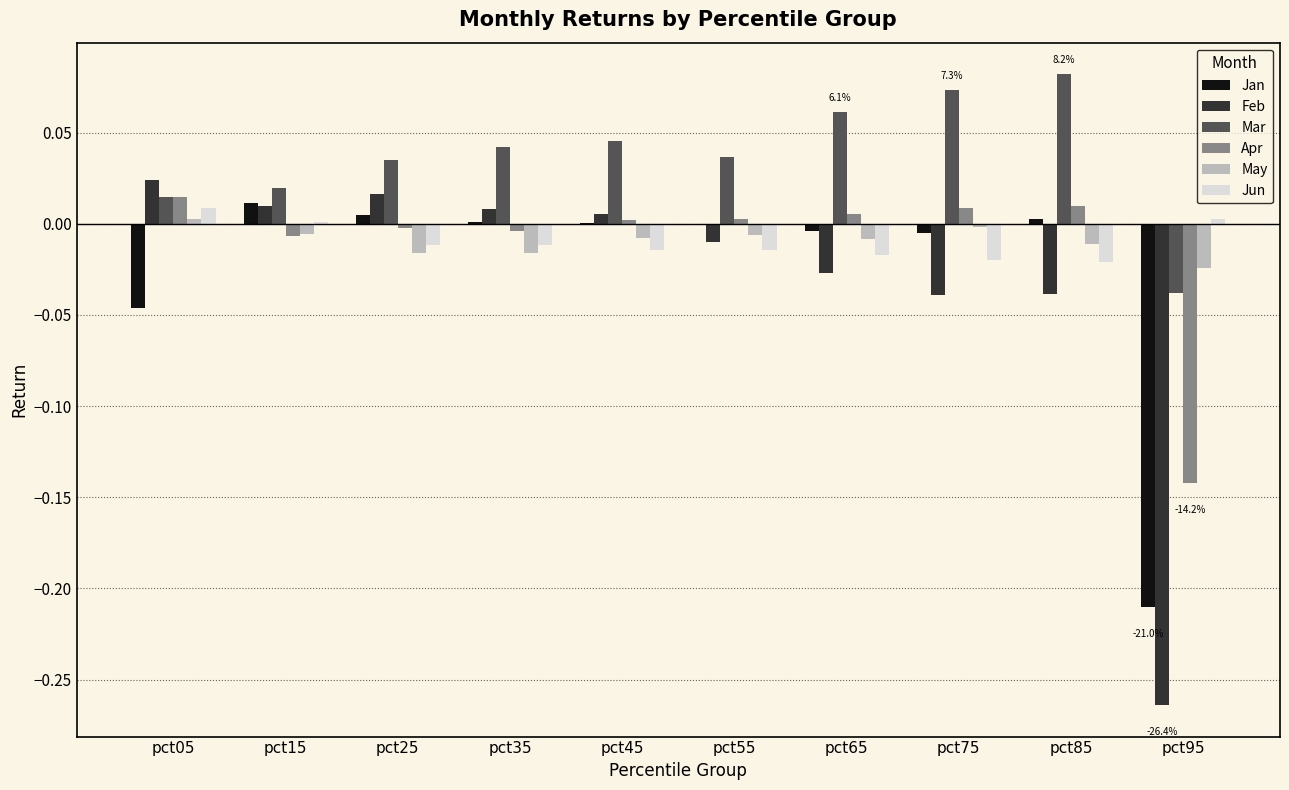

How many data points in Apr are above 0?

6